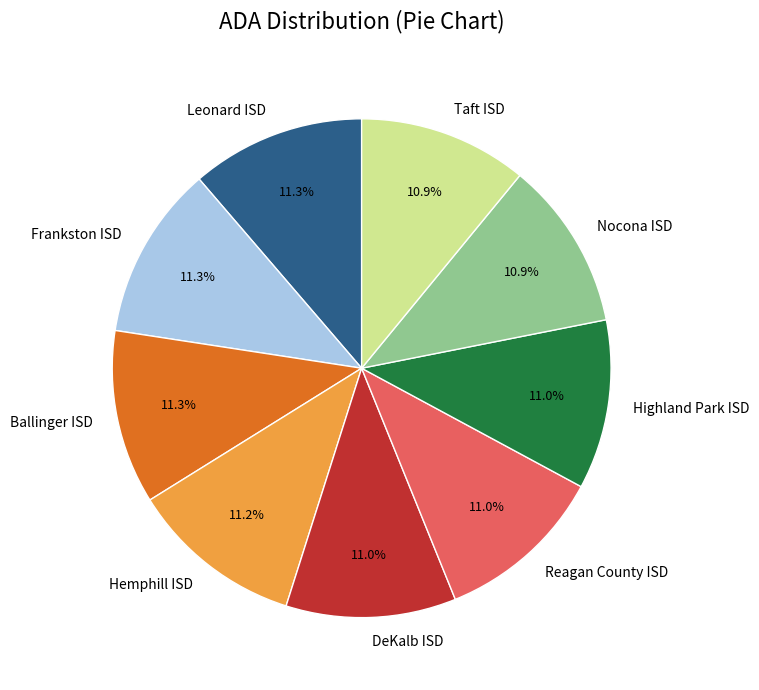

How many slices are in this pie chart?

9